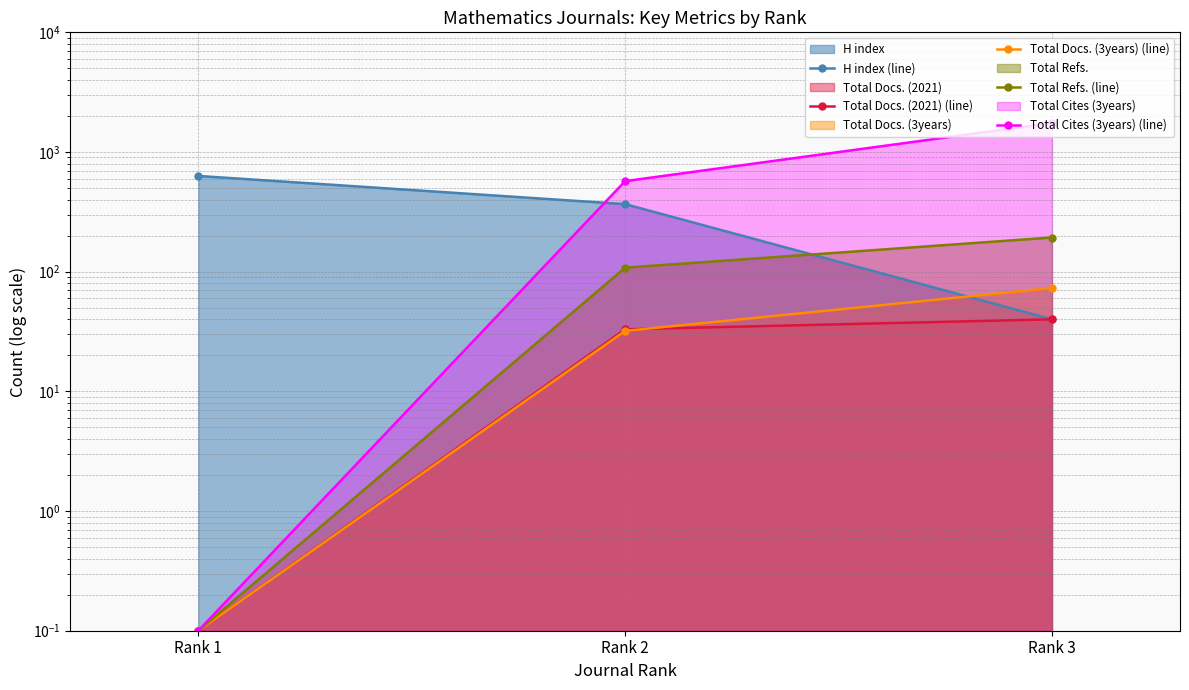

The value of Total Cites (3years) (line) at Rank 1 is 0.1. True or false?

True